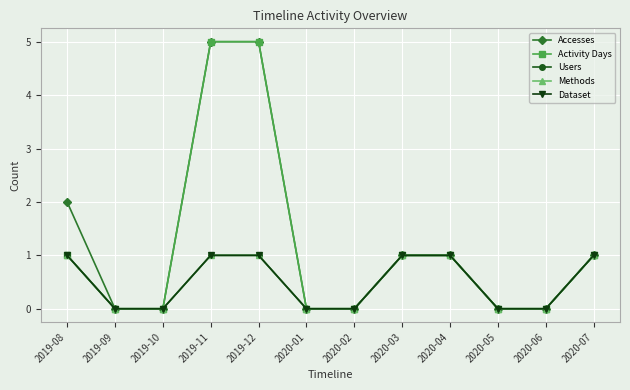

Does the chart have visible grid lines?

Yes